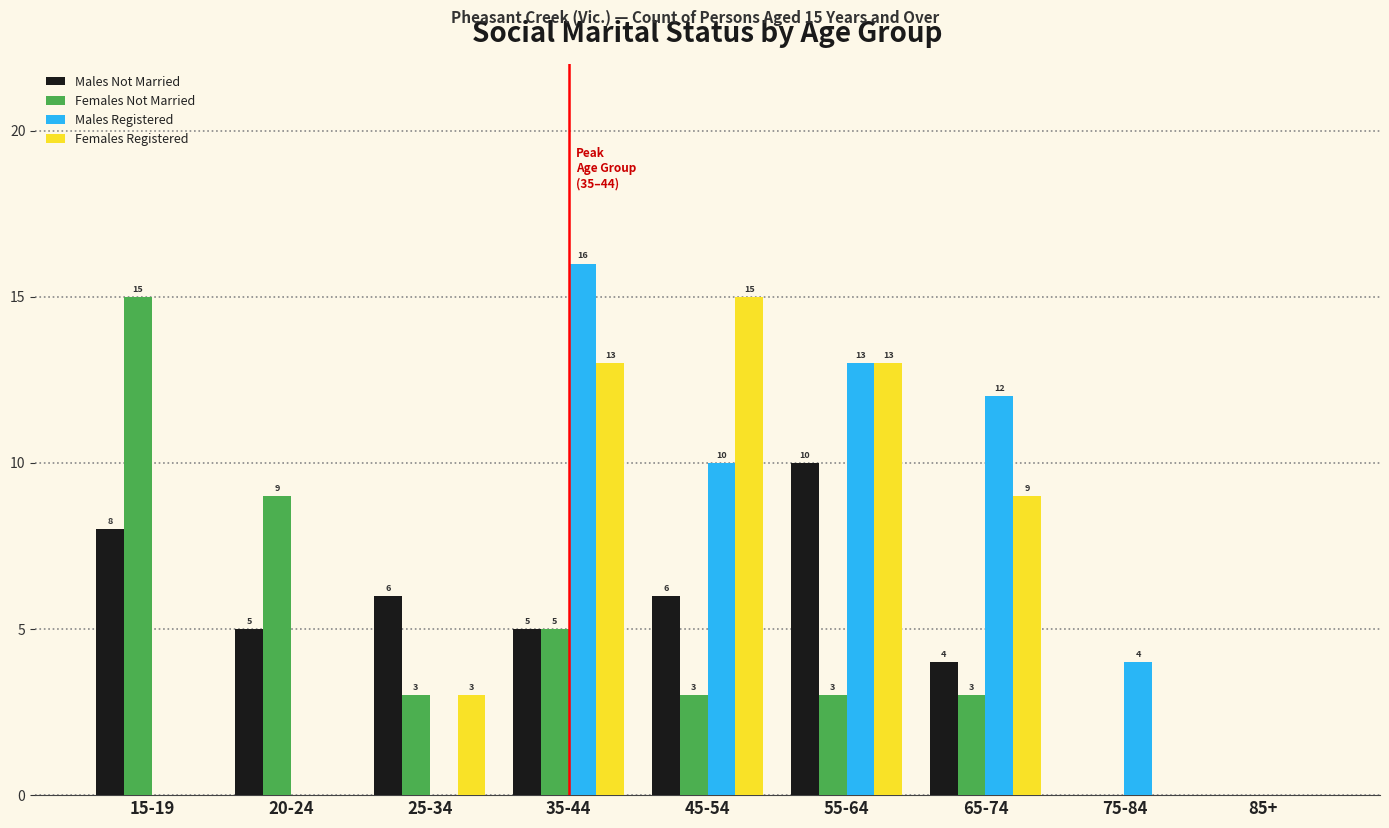

Reading left to right, list all the values displayed in this chart.

Males Not Married: 15-19=8	20-24=5	25-34=6	35-44=5	45-54=6	55-64=10	65-74=4	75-84=0	85+=0
Females Not Married: 15-19=15	20-24=9	25-34=3	35-44=5	45-54=3	55-64=3	65-74=3	75-84=0	85+=0
Males Registered: 15-19=0	20-24=0	25-34=0	35-44=16	45-54=10	55-64=13	65-74=12	75-84=4	85+=0
Females Registered: 15-19=0	20-24=0	25-34=3	35-44=13	45-54=15	55-64=13	65-74=9	75-84=0	85+=0